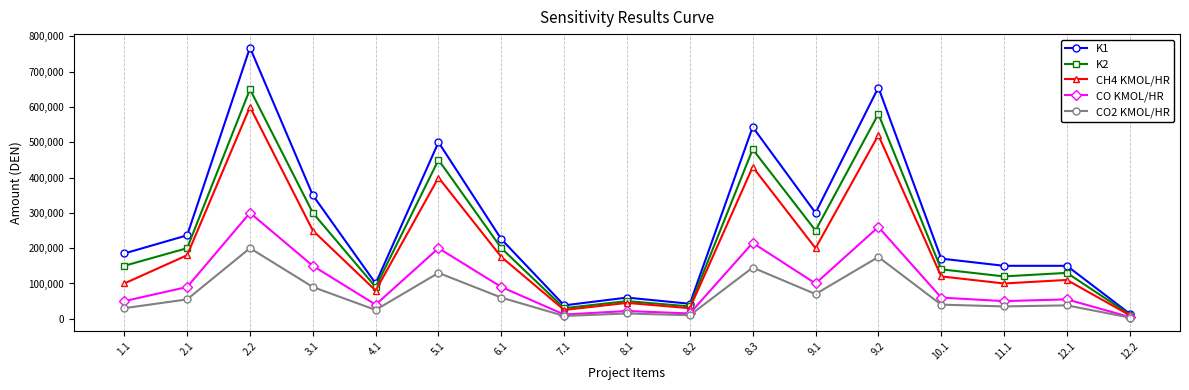

Which series has the largest range (max minus min)?

K1